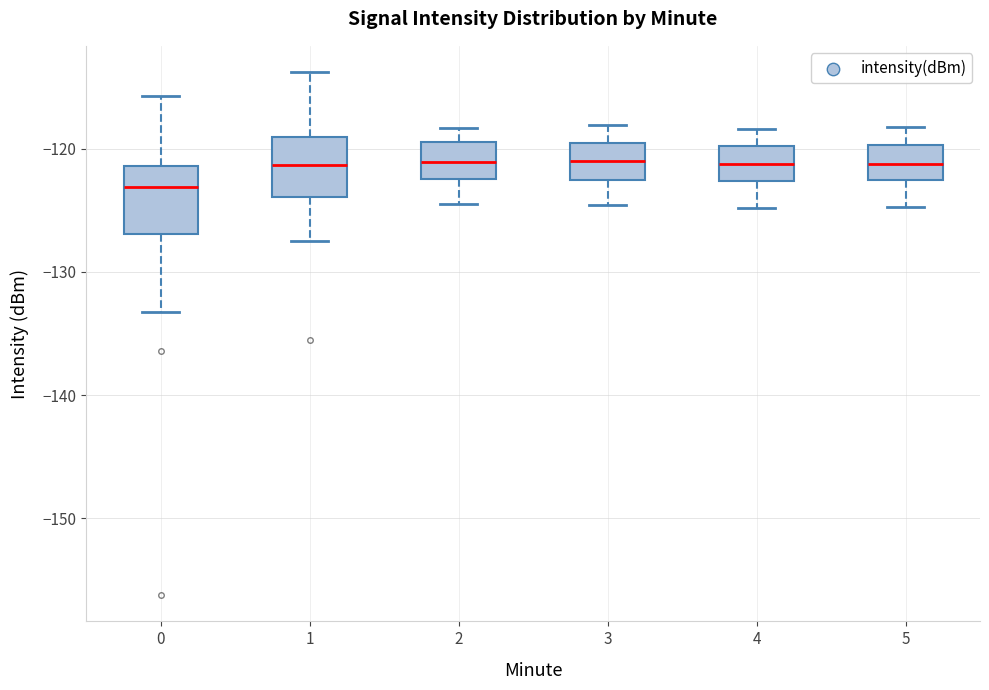

Where does the median line of the box at x = 0 sit on the y-axis? The values are not printed on the chart, so give them approximately, as read against the axis.

-123